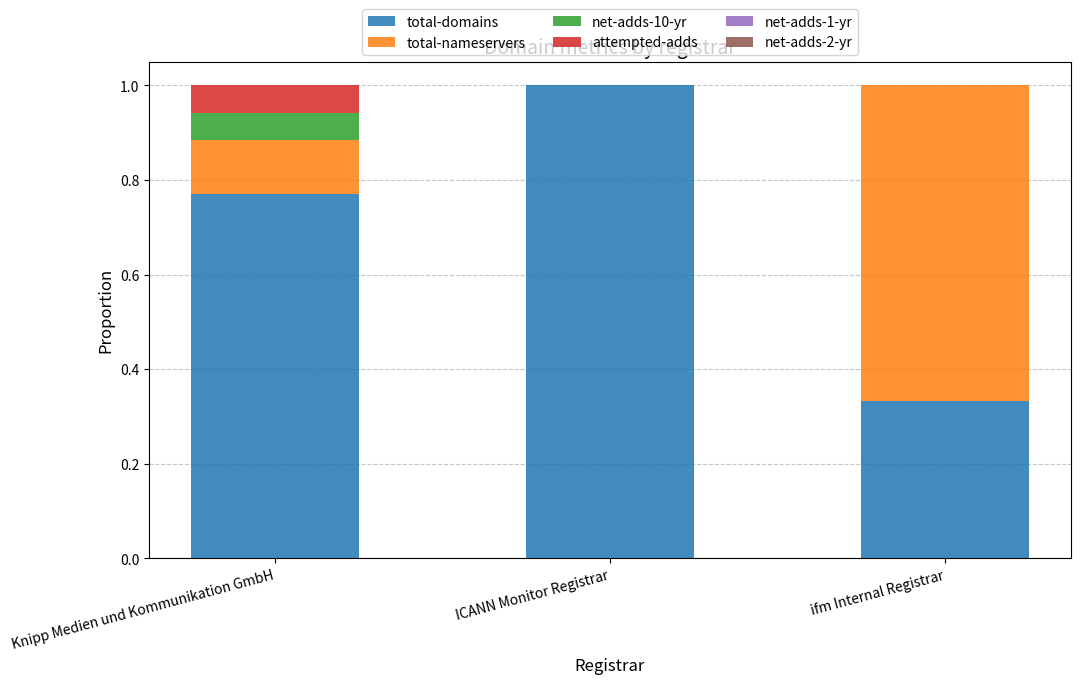

How many distinct data groups are displayed?

4